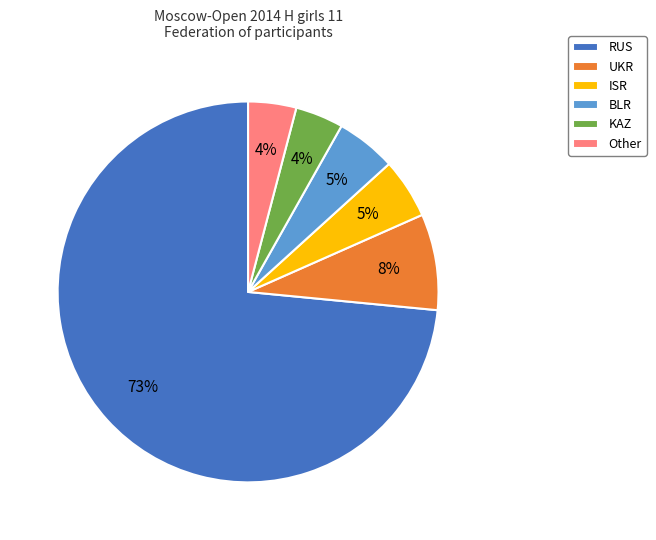

To the nearest percent, what is the average slice percentage?

17%